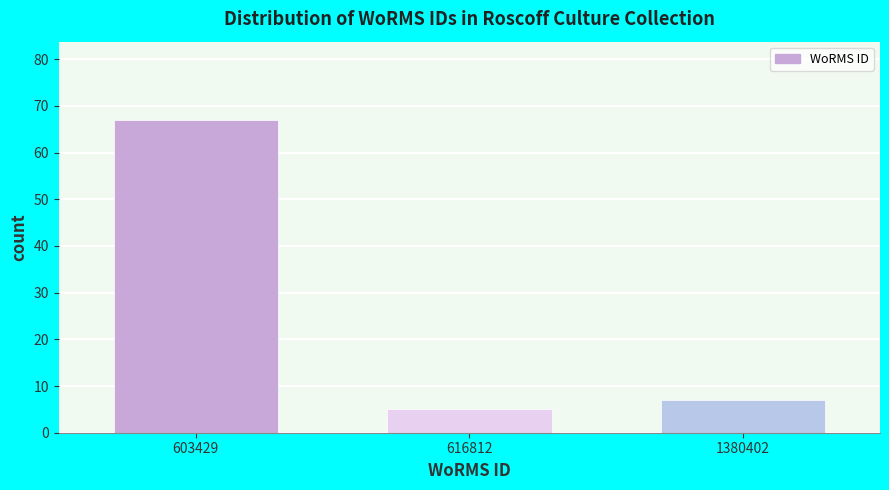

Reading left to right, transcribe all the data shown in this chart.

603429=67	616812=5	1380402=7